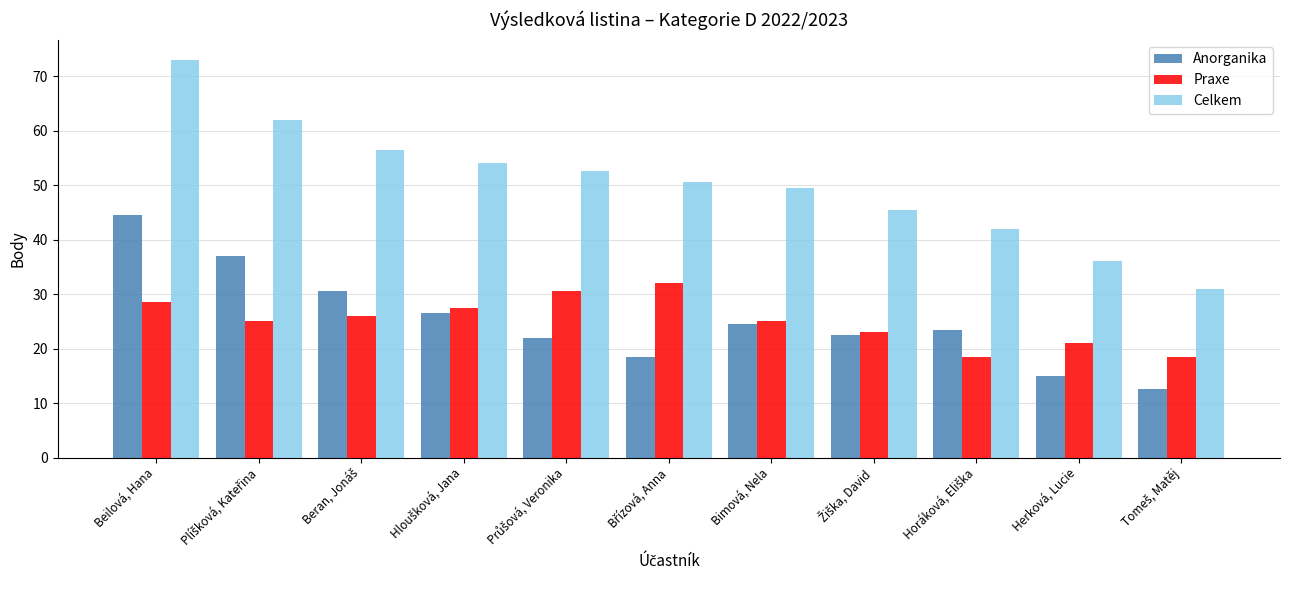

What is the average value of the Anorganika series?

25.2